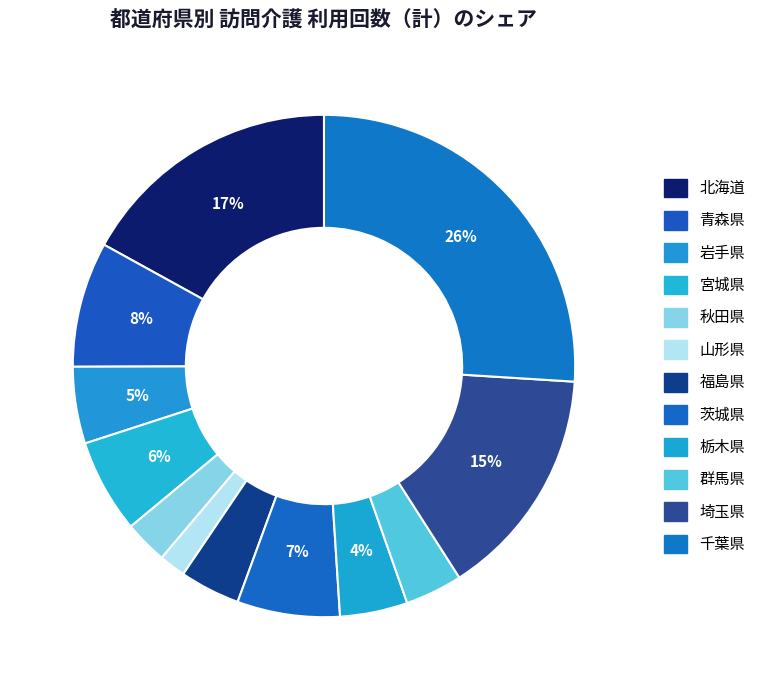

Count the number of slices in the pie.

12